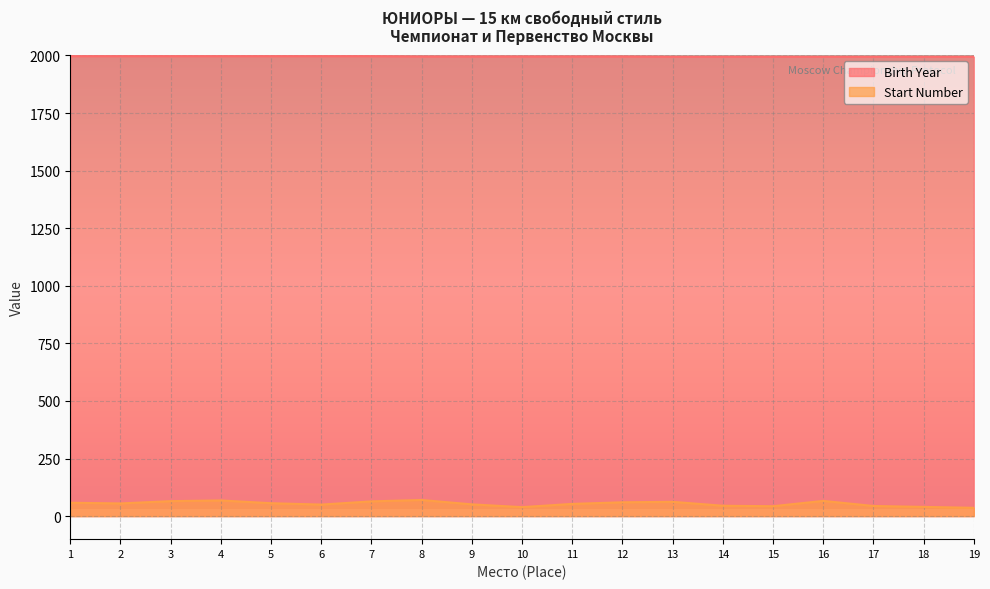

True or false: Start Number and Birth Year intersect in this chart.

False